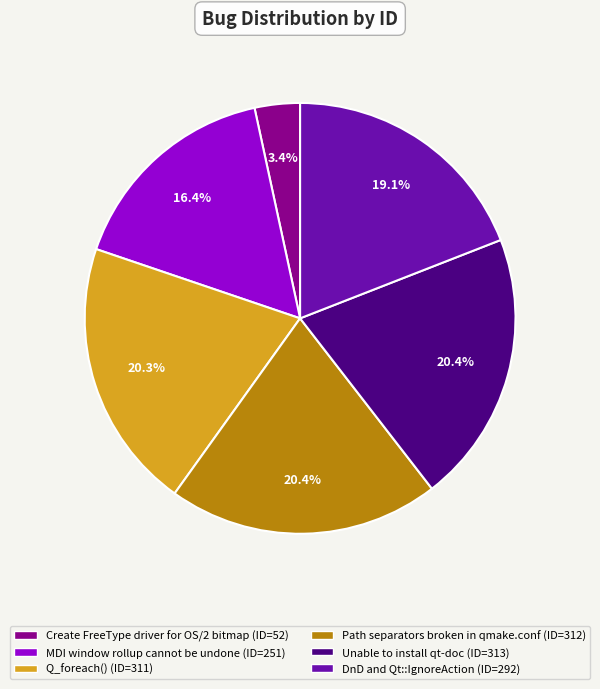

Is there a majority slice in this chart?

No